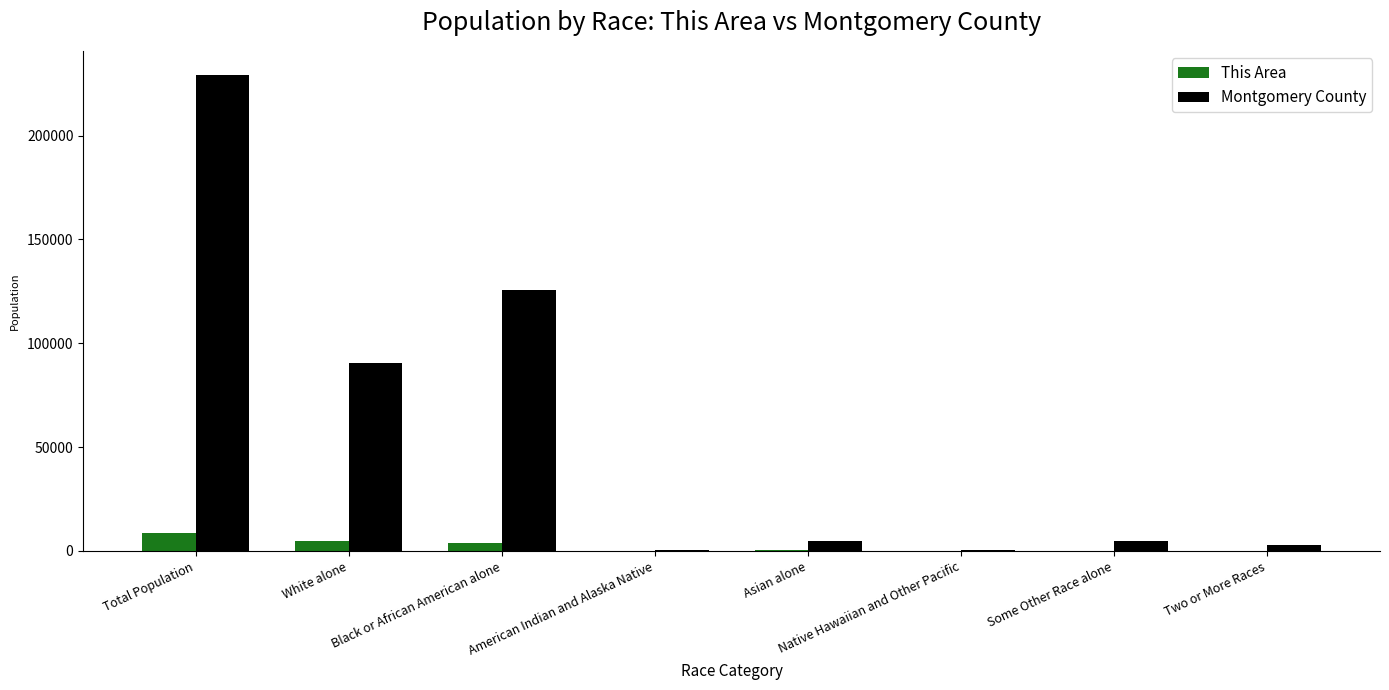

Which series has the largest total across all categories?

Montgomery County